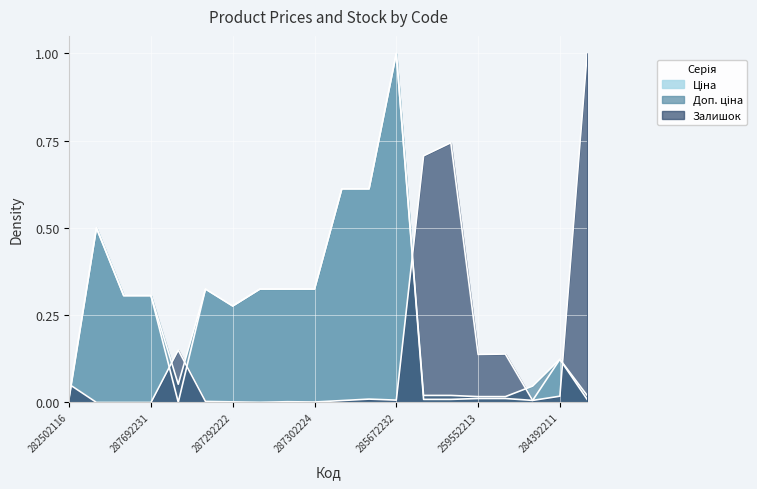

What is the approximate value of Залишок at 282502116?

0.1